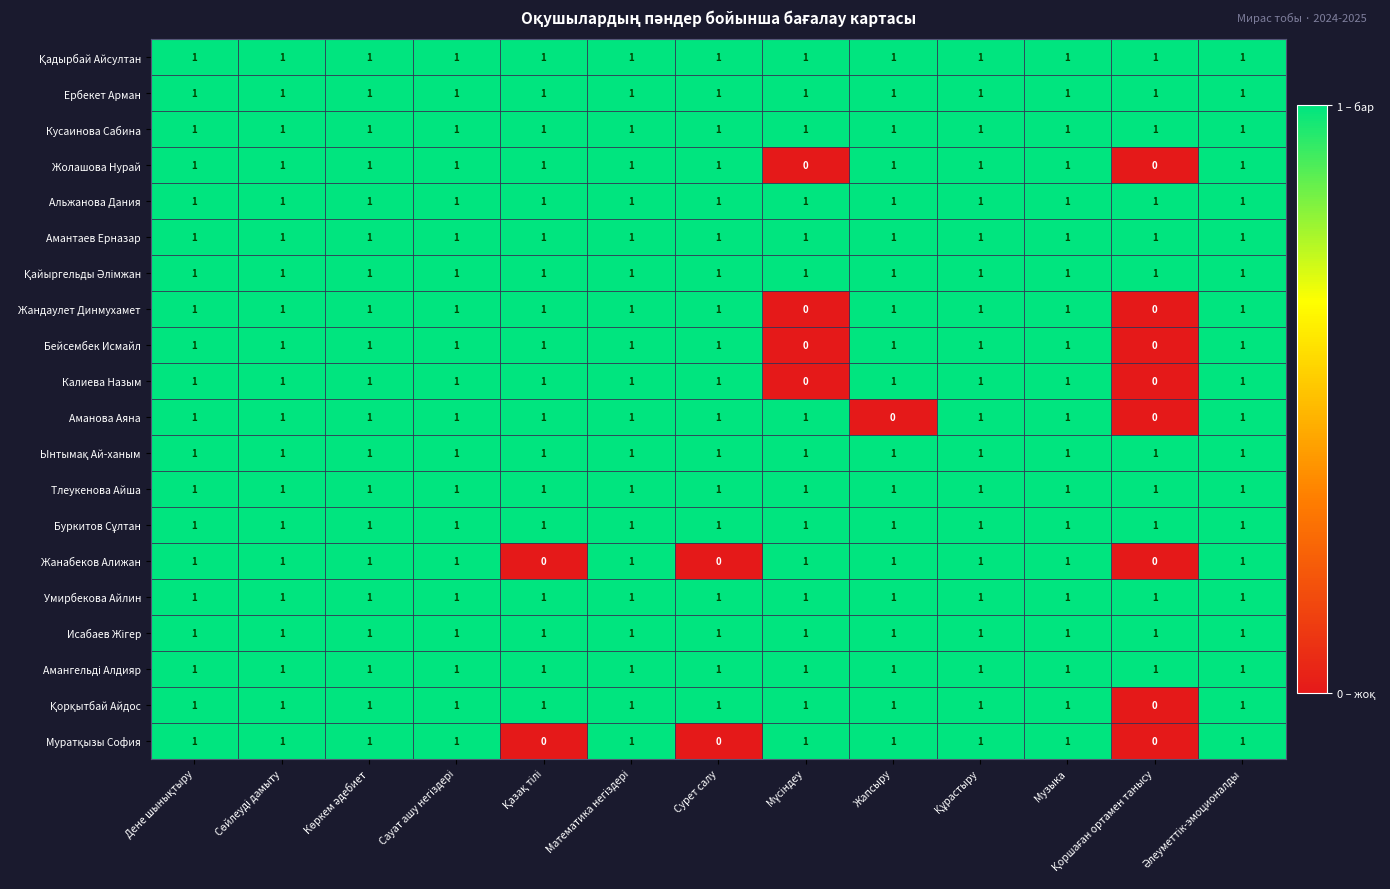

What is the sum of all Жолашова Нурай values?

11